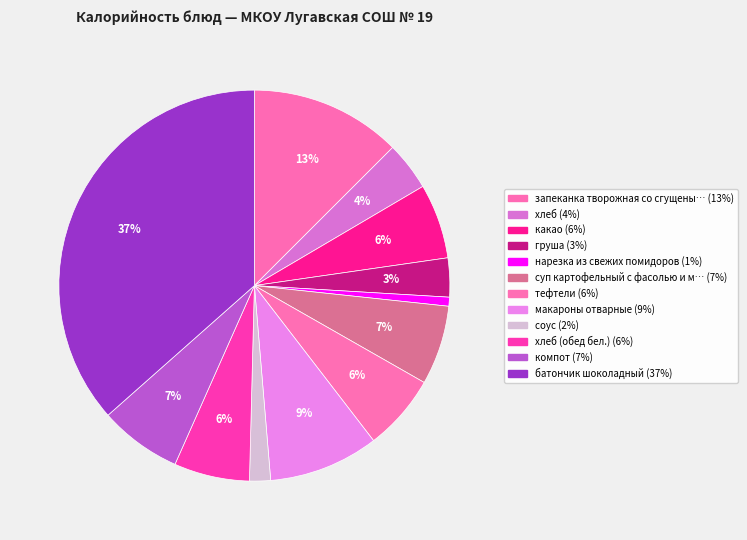

How many segments does this pie chart have?

12